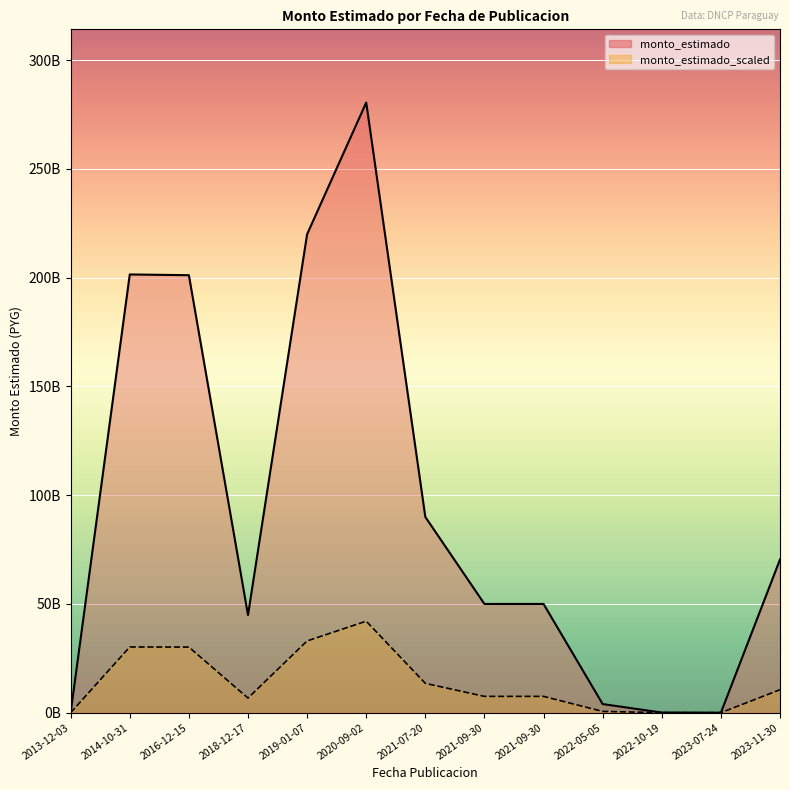

Does the chart display data point markers on the line(s)?

No